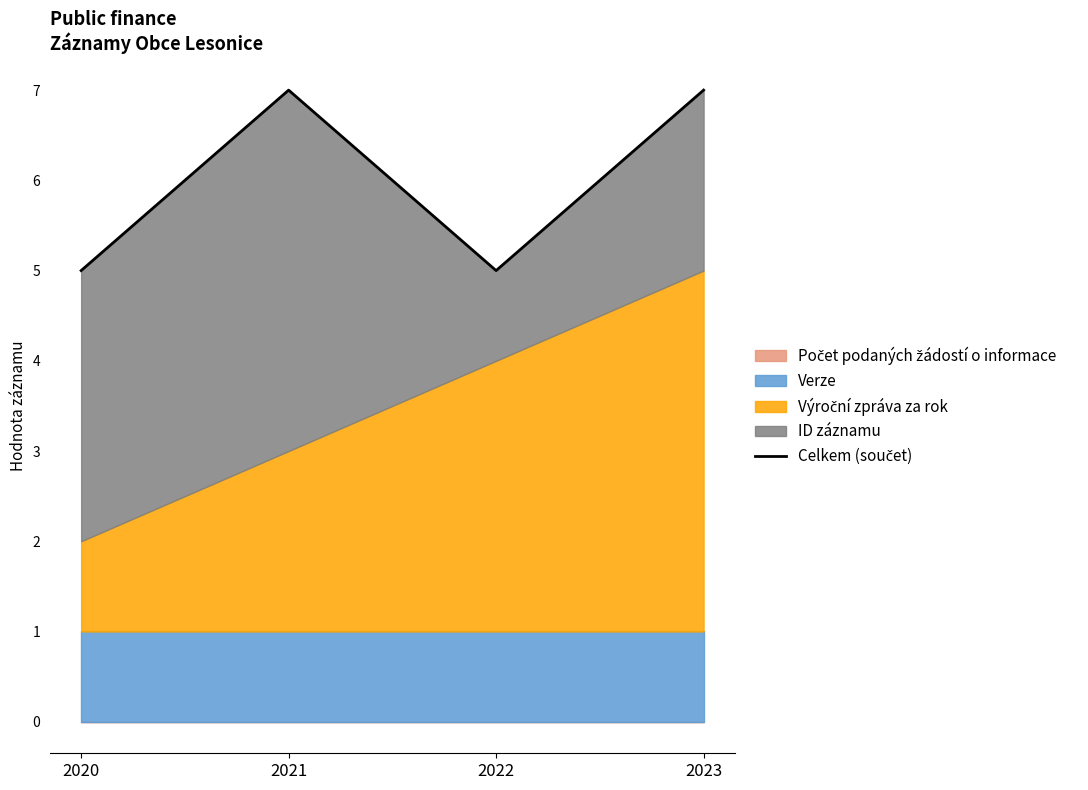

True or false: the data shows 7 at 2023.

True